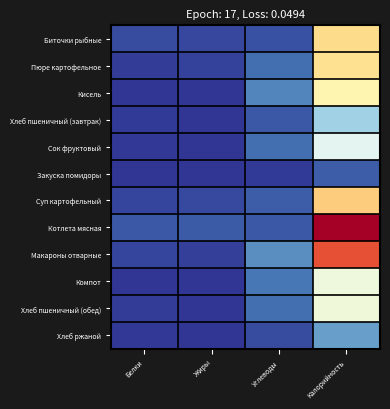

What is the spread (max minus min) of values at Жиры?

0.1